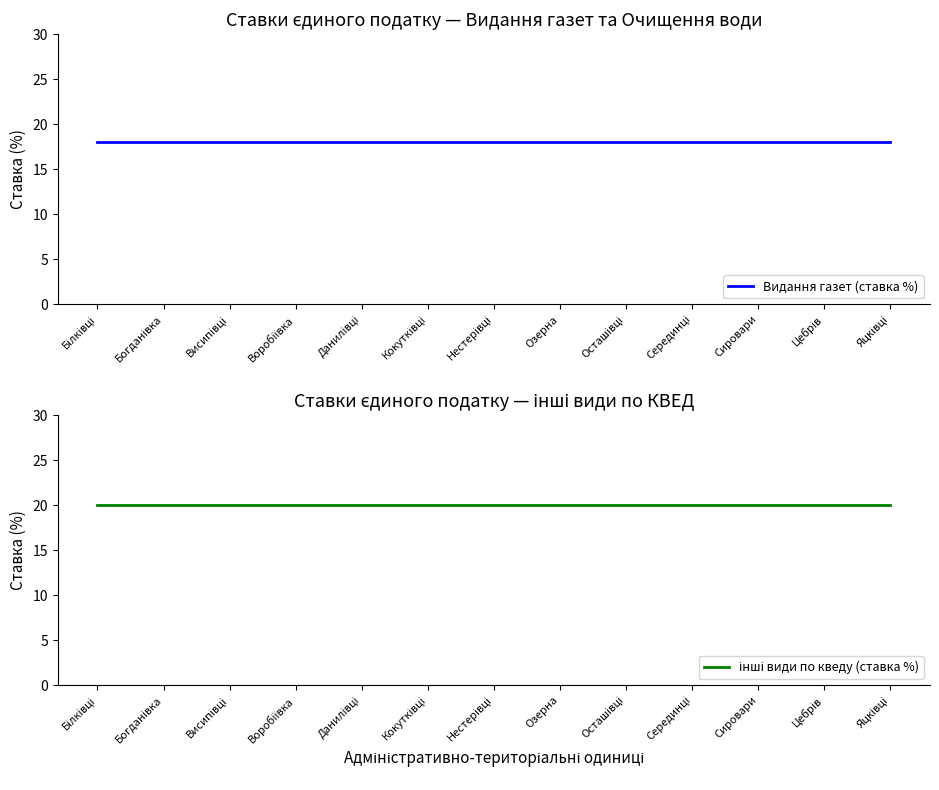

True or false: Видання газет (ставка %) and інші види по кведу (ставка %) cross at least once.

False